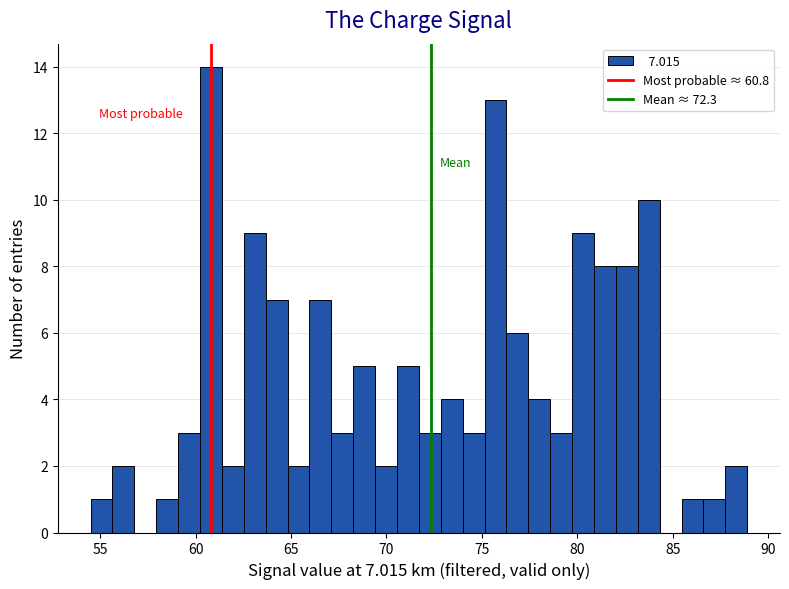

Read against the x-axis, roughly where is the centre of the tallest bar?

61.0